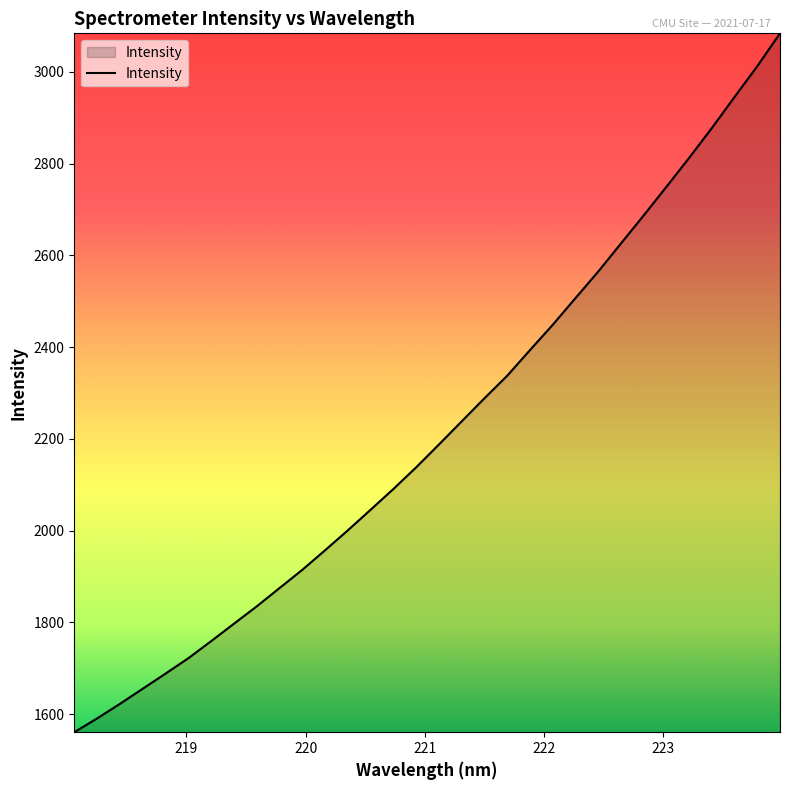

What is the smallest value displayed?

1560.4